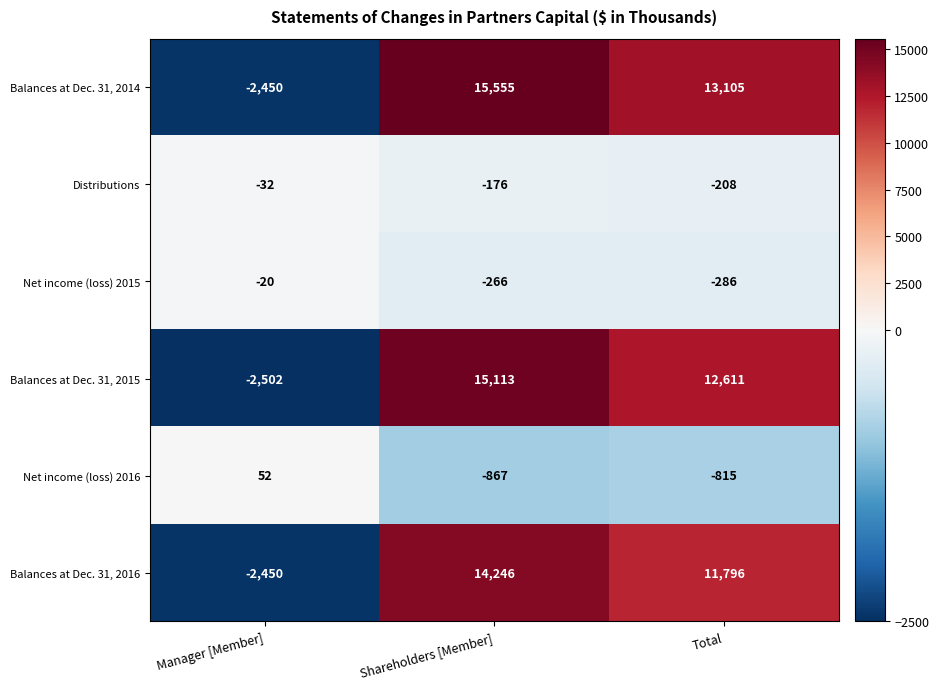

Which label corresponds to the smallest value in the chart?

Manager [Member]